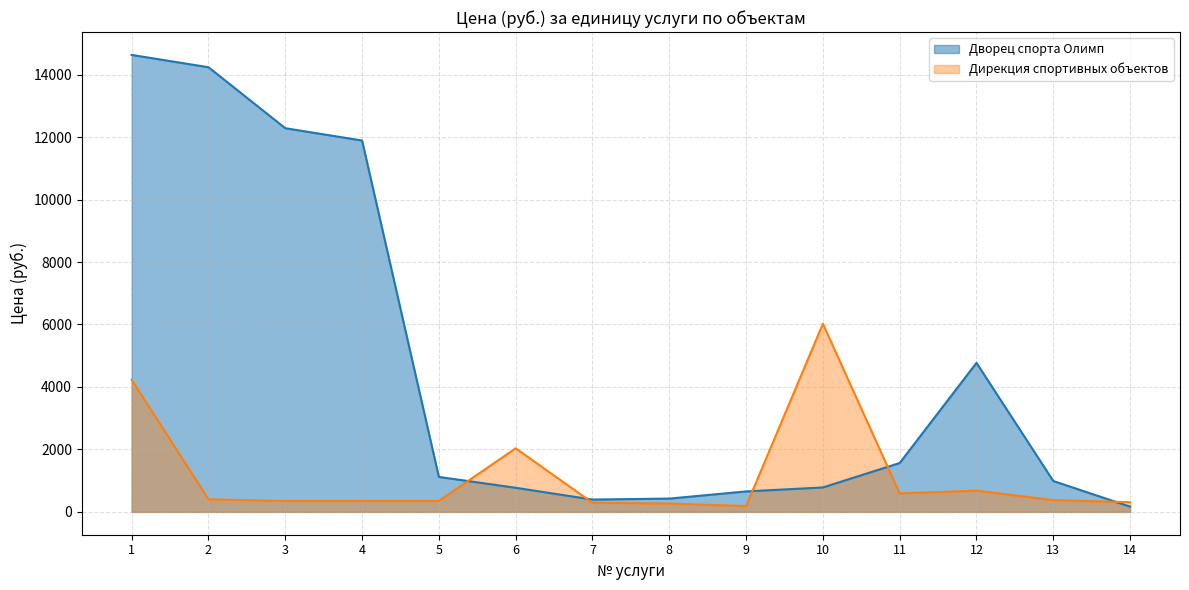

Reading right to left, transcribe all the data shown in this chart.

Дворец спорта Олимп: 167.8	988.4	4771.8	1564.5	782.3	654.9	425.3	394.7	771.1	1119.3	11890.5	12285.2	14237.3	14632.0
Дирекция спортивных объектов: 309.7	377.1	679.7	590.1	6024.6	183.9	267.6	292.3	2035.0	350.2	350.2	349.4	401.7	4230.3